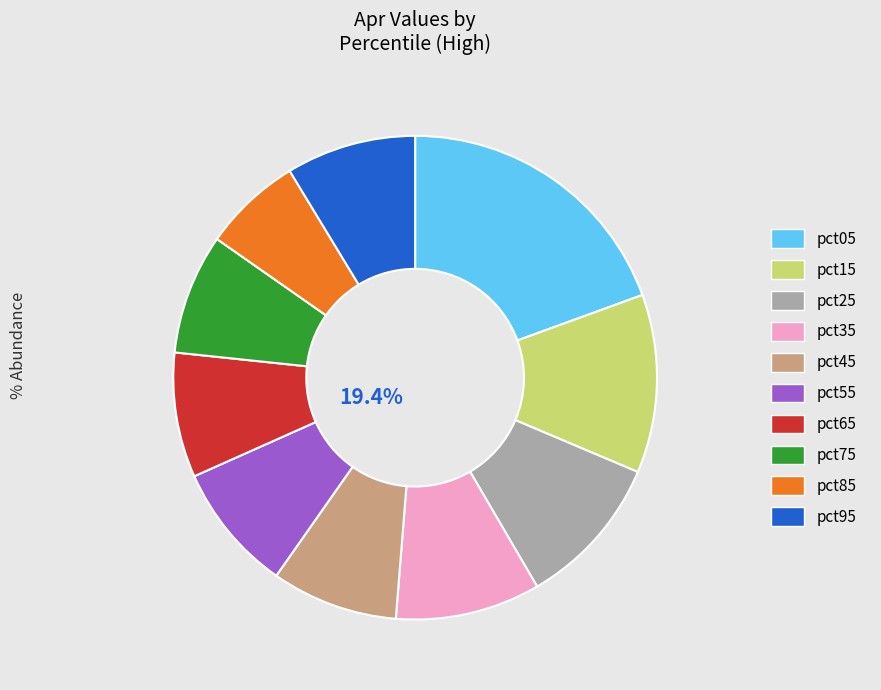

Does pct05 account for over 50% of the chart?

No